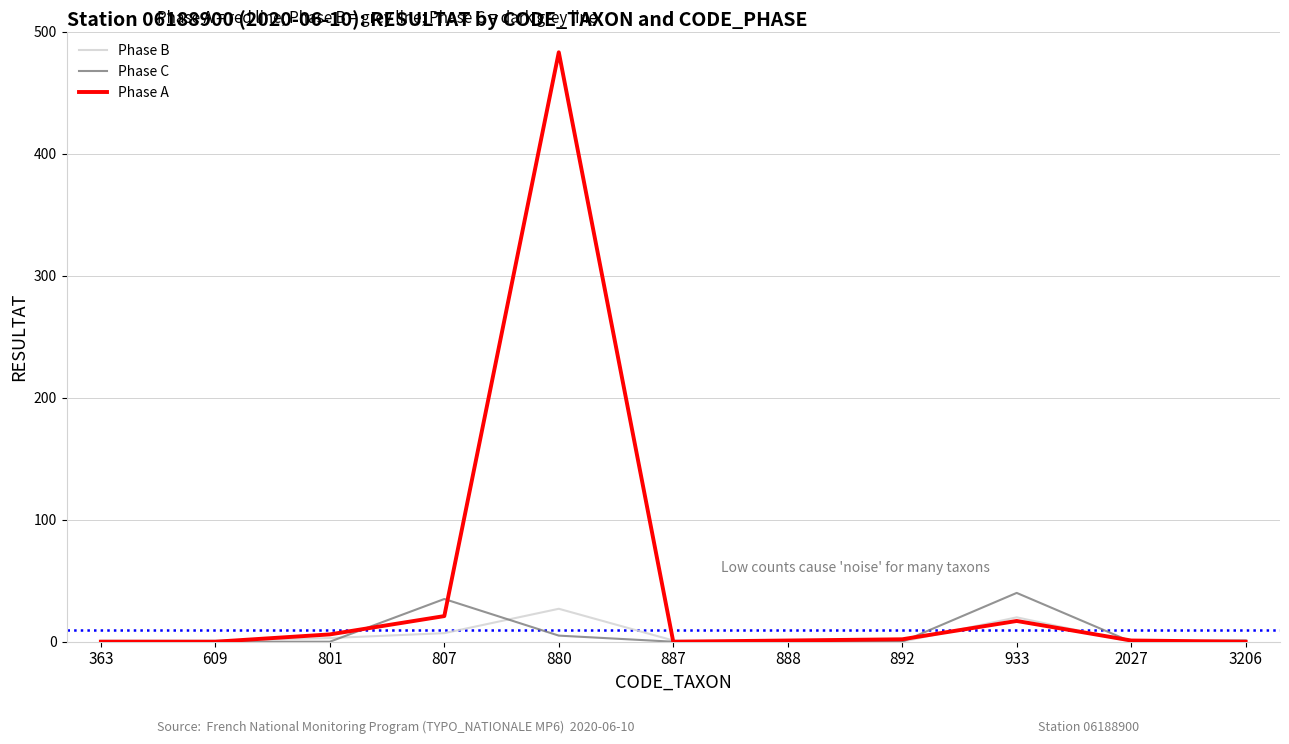

True or false: Phase C has a value of -19 at 609.

False